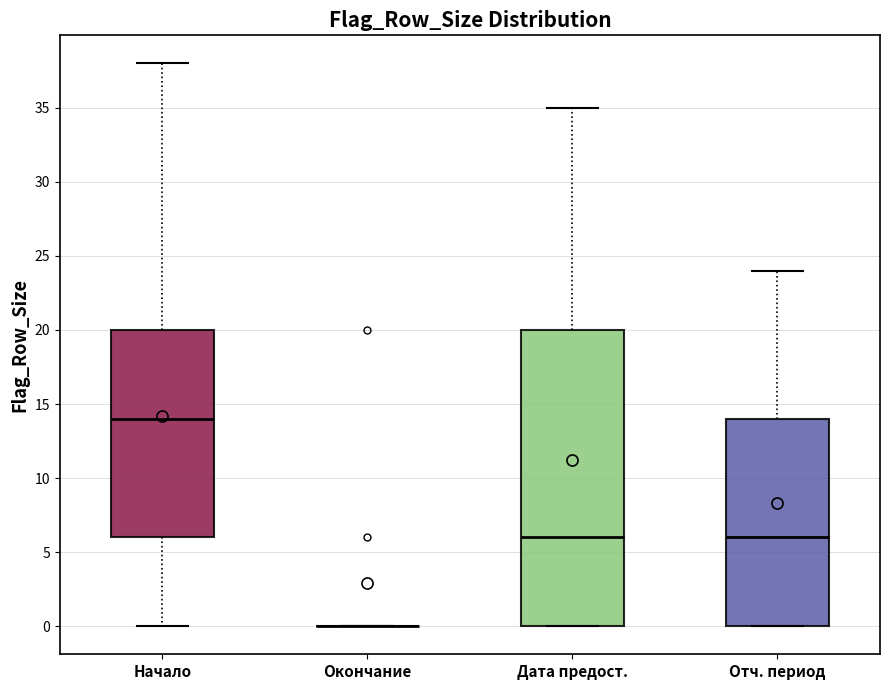

Which box is the tallest, from its lower edge to its upper edge?

Дата предост.